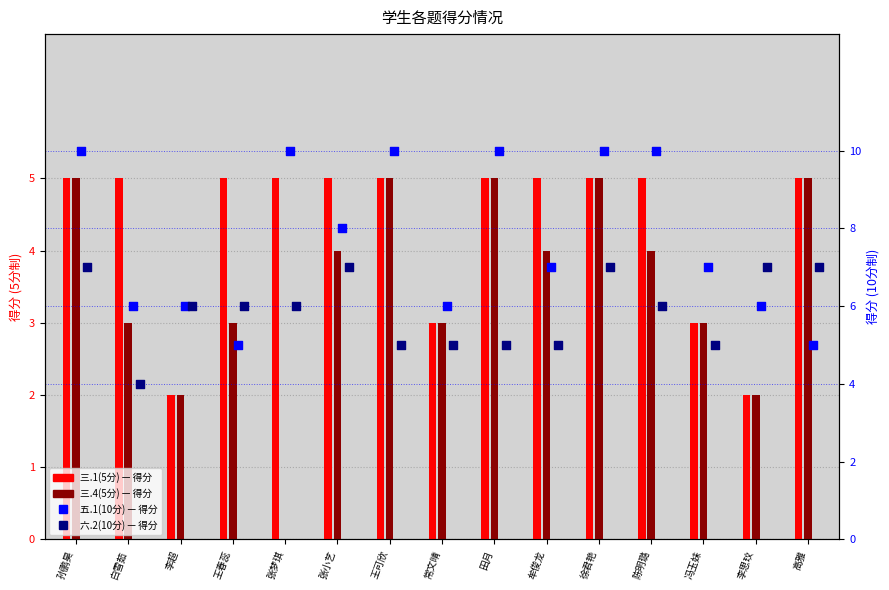

What are all the series names shown in the legend?

三.1(5分), 三.4(5分), 五.1(10分), 六.2(10分)